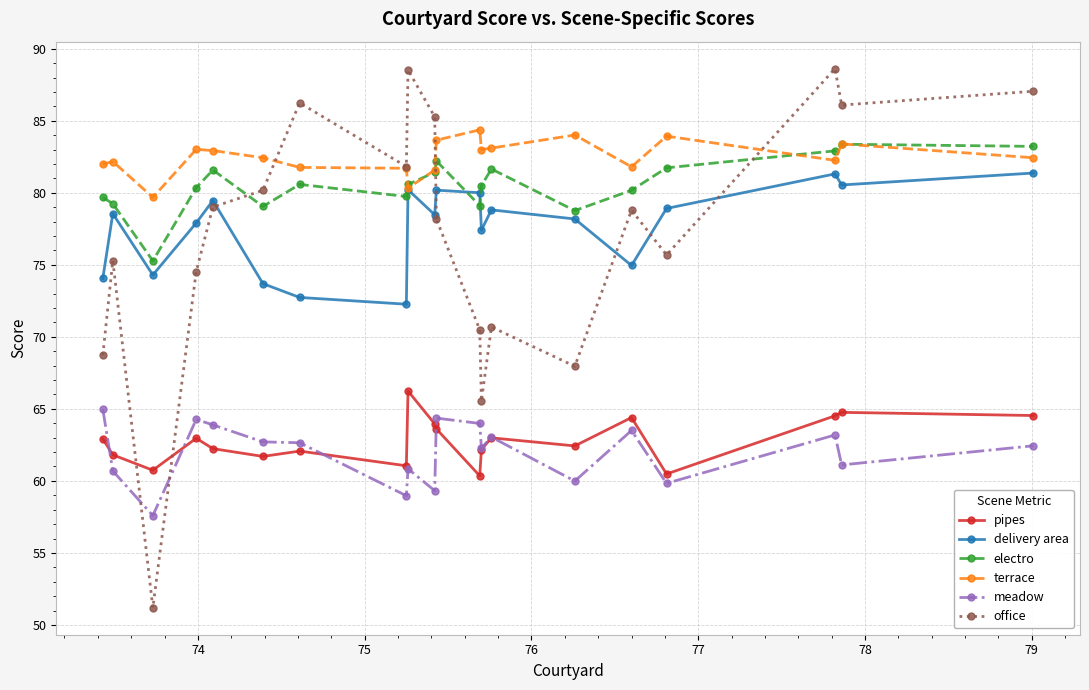

What are all the series names shown in the legend?

pipes, delivery area, electro, terrace, meadow, office